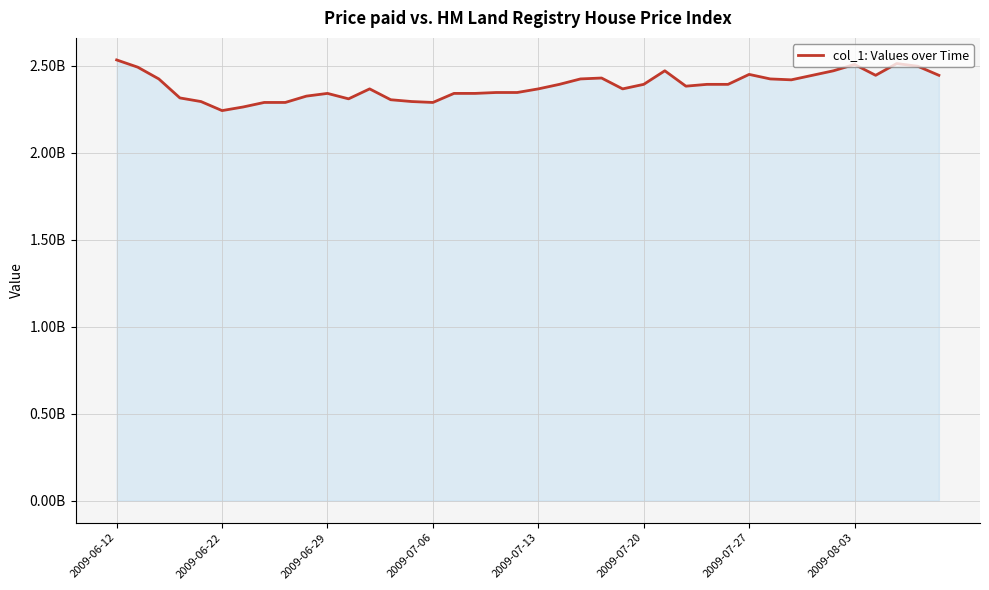

List the labels in order of value, largest first.

2009-06-12, 37, 35, 38, 2009-06-22, 26, 34, 30, 33, 36, 39, 23, 2009-06-29, 22, 31, 32, 21, 25, 28, 29, 27, 12, 20, 24, 18, 19, 10, 16, 17, 9, 2009-07-06, 11, 13, 2009-07-13, 14, 2009-08-03, 8, 15, 2009-07-27, 2009-07-20